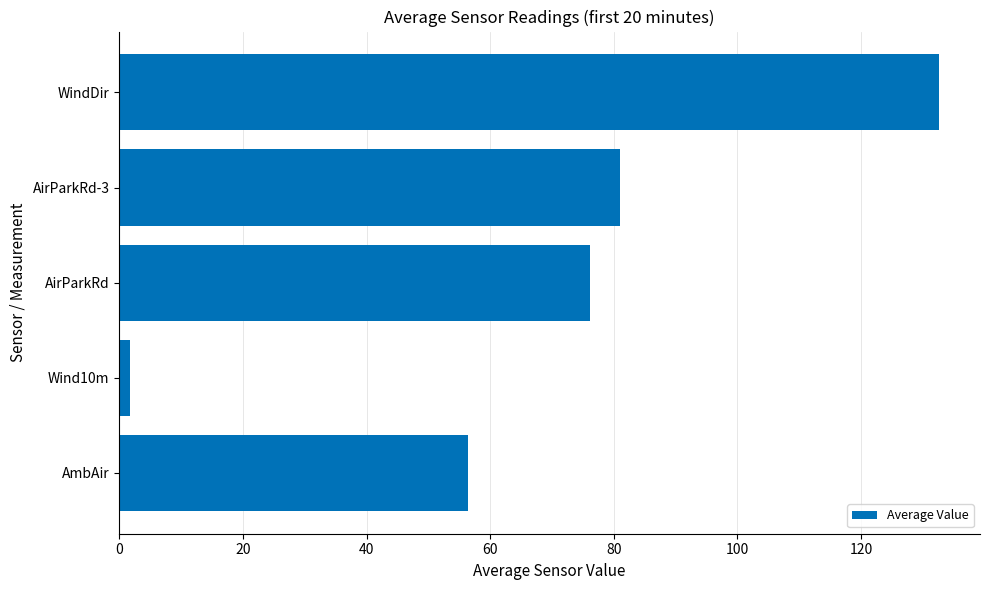

Reading bottom to top, list all the values displayed in this chart.

56.5	1.7	76.2	81.0	132.6